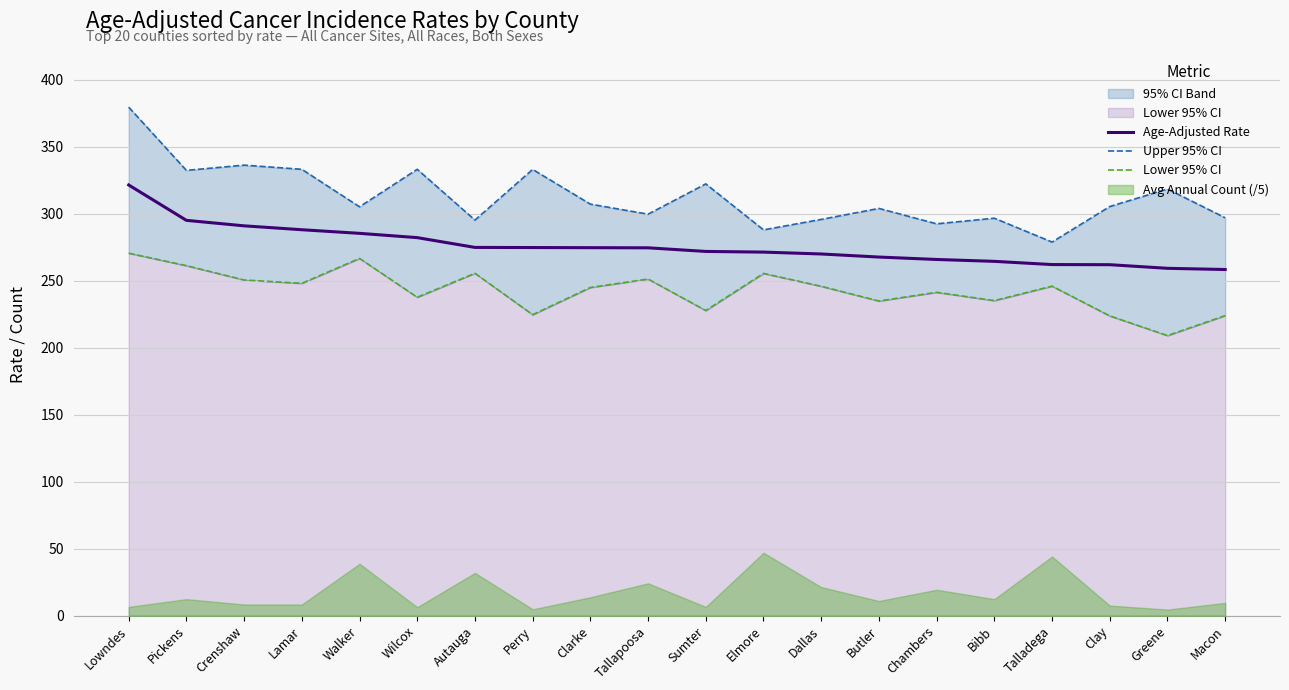

Which series has the largest range (max minus min)?

Upper 95% CI